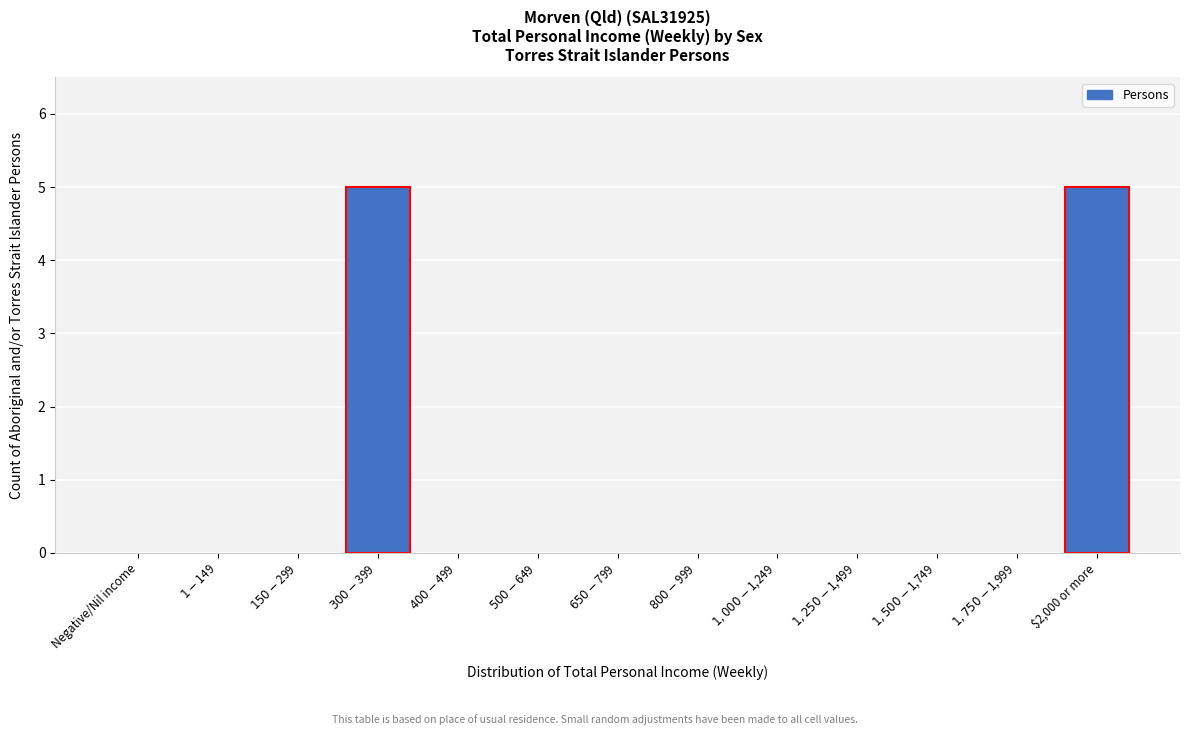

What is the sum of all values?

10